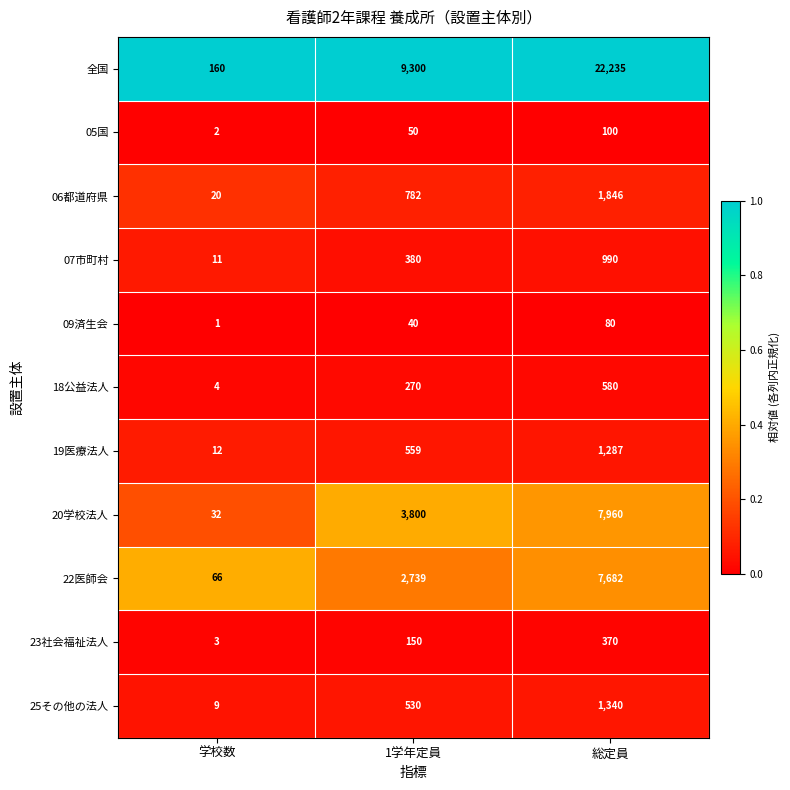

What is the highest value of the 05国 series?

100